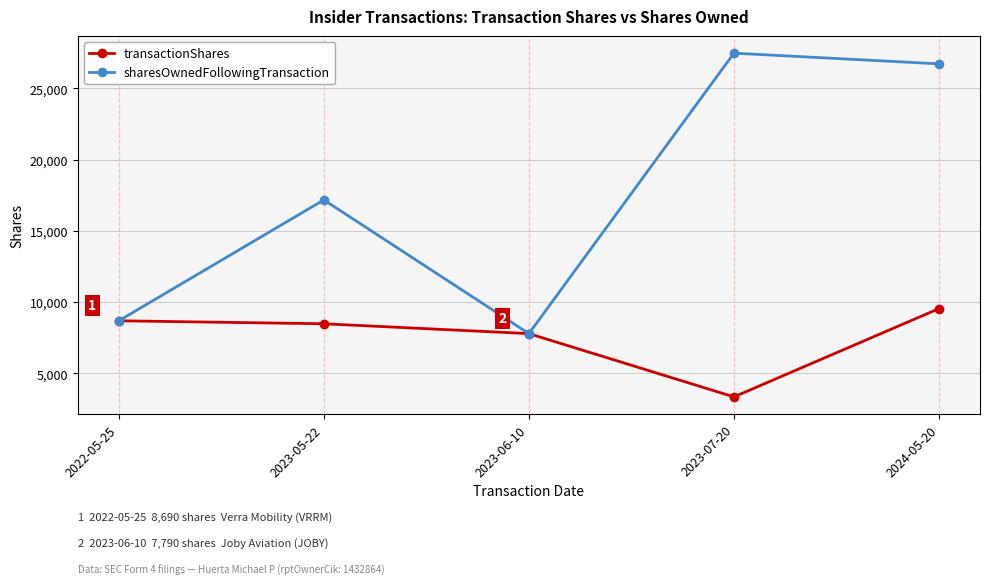

At which label does transactionShares reach its minimum?

2023-07-20